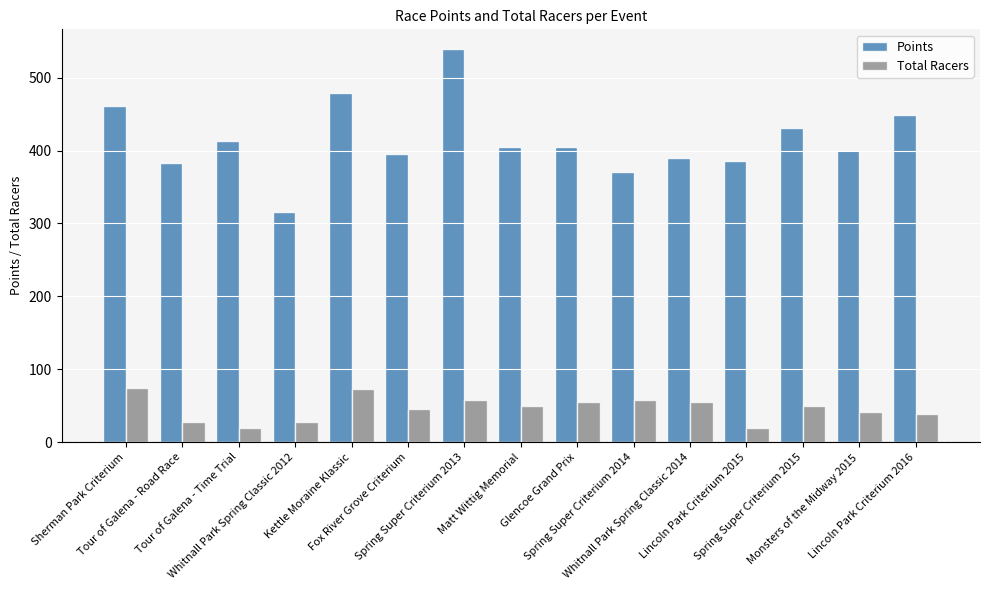

What is the difference between the Total Racers values at Sherman Park Criterium and Tour of Galena - Road Race?

47.0